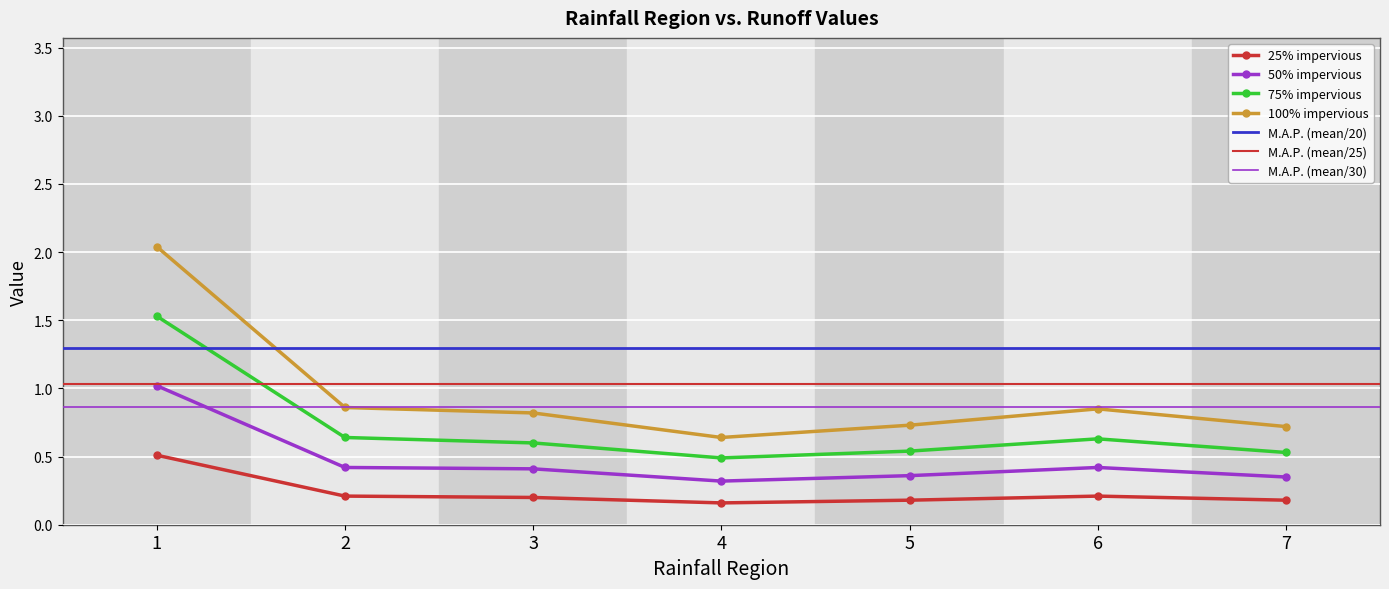

Which label corresponds to the largest value in the chart?

1